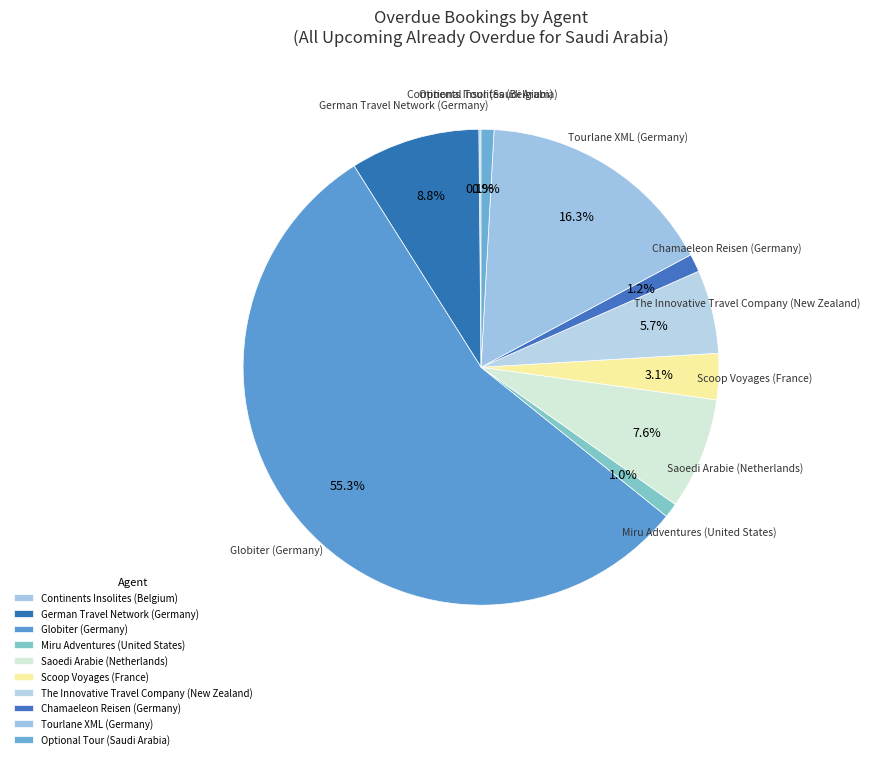

To the nearest percent, what percentage of the pie is Miru Adventures (United States)?

1%